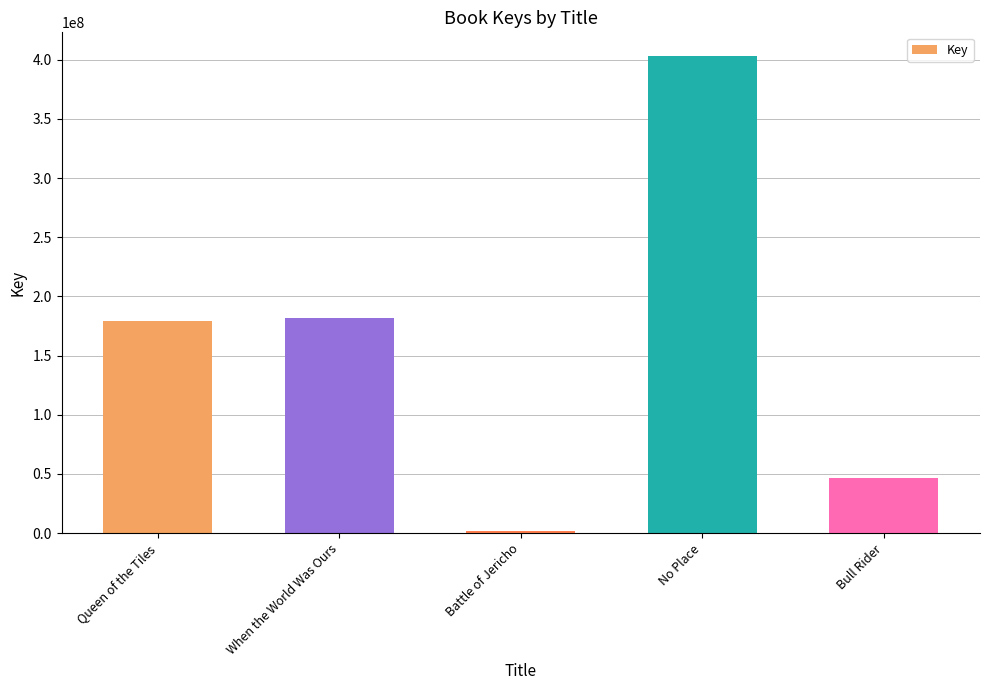

What is the label of the 4th bar from the right?

When the World Was Ours